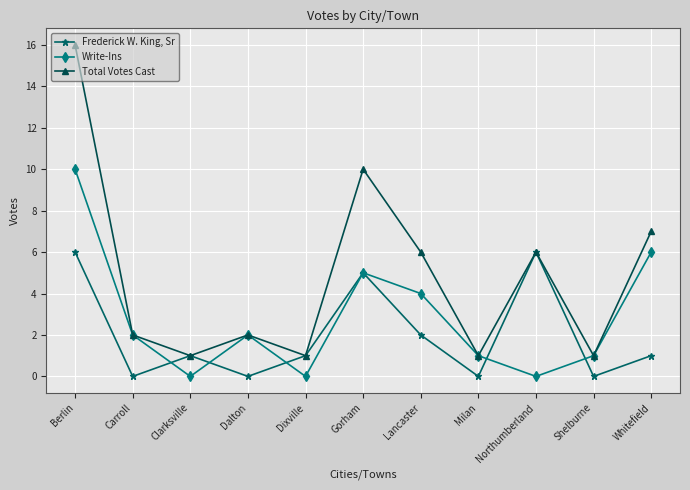

At which label does Frederick W. King, Sr first exceed 1?

Berlin